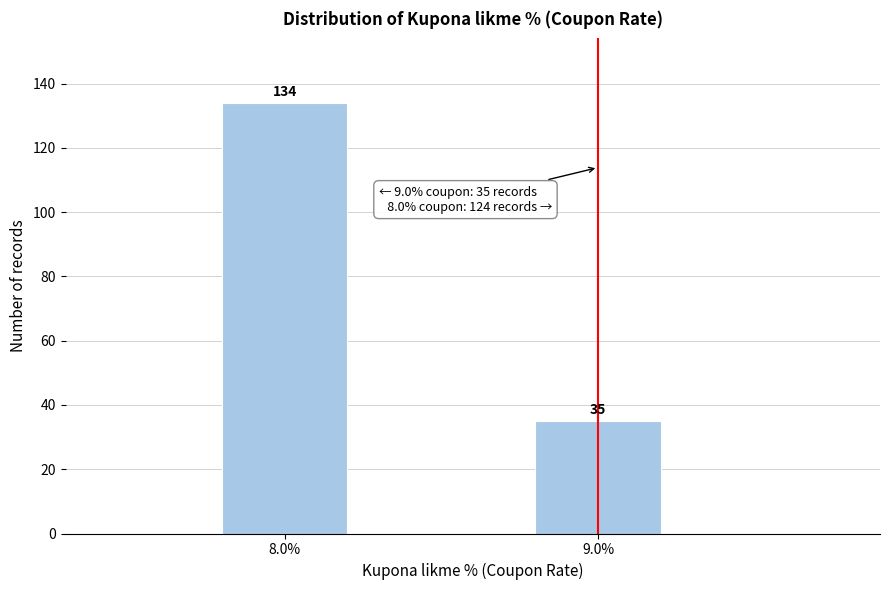

Reading right to left, what are all the values shown in this chart?

35	134